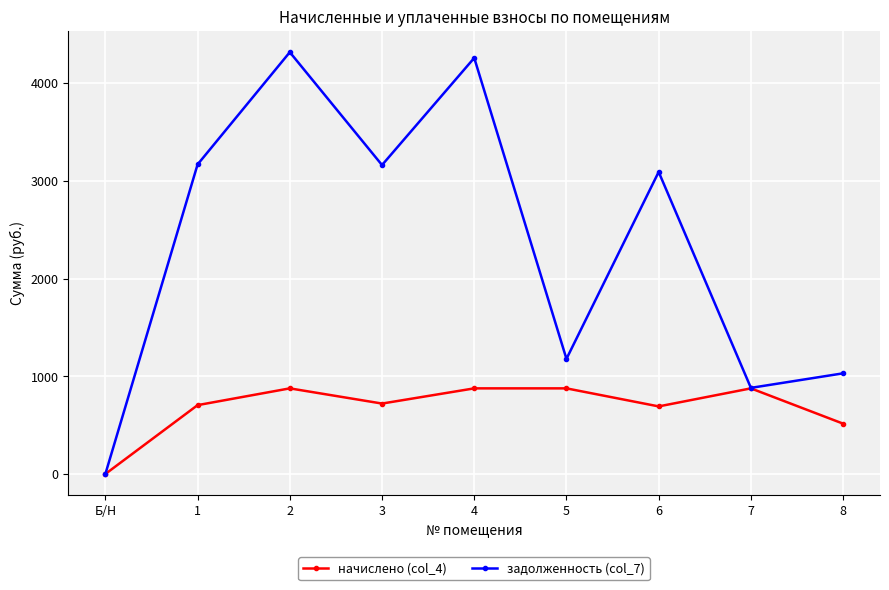

Which series has the largest total across all categories?

задолженность (col_7)